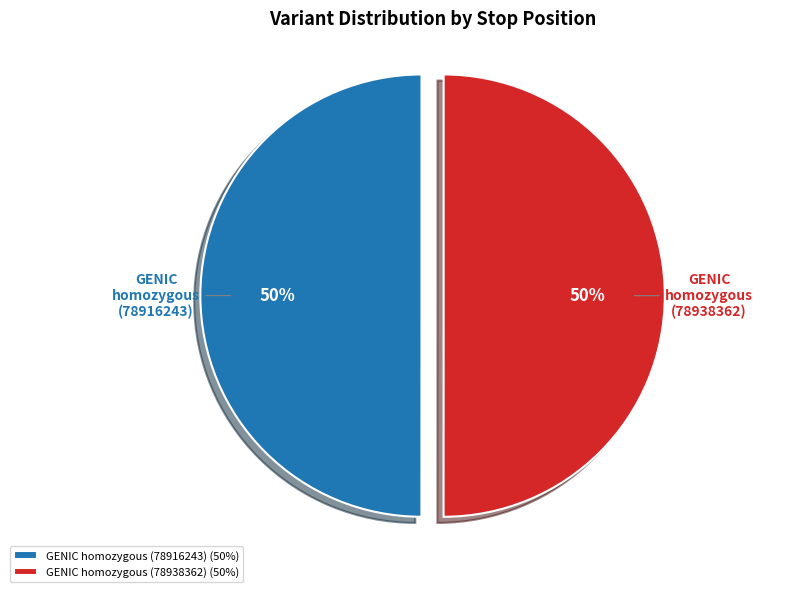

Approximately how many times larger is the value at GENIC homozygous (78938362) compared to GENIC homozygous (78916243)?

1.0